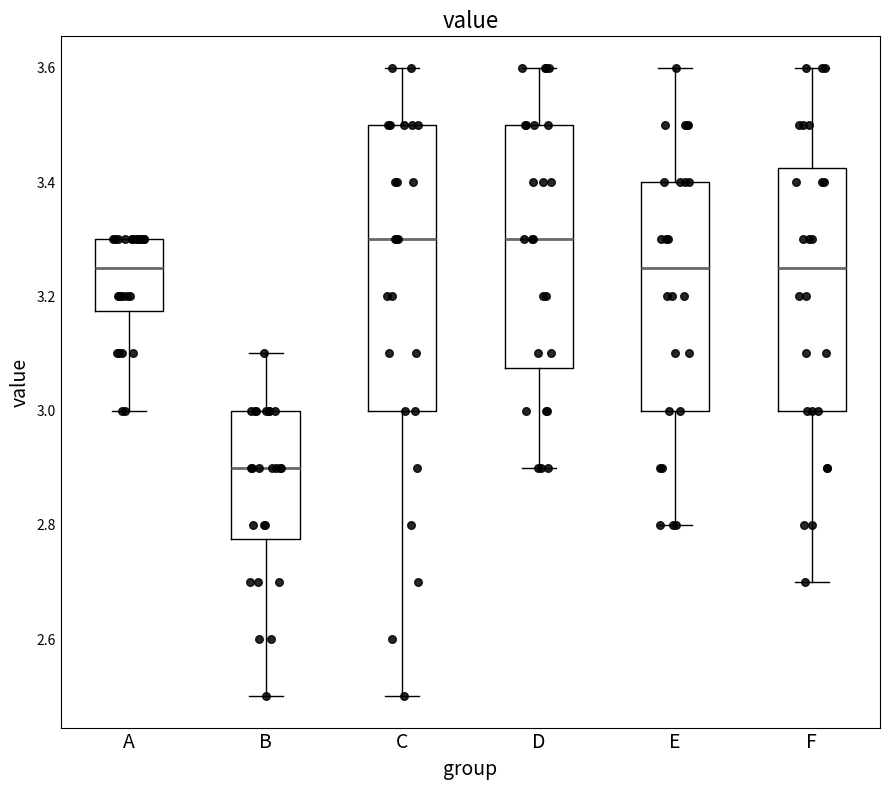

Which box's median line is the lowest?

B